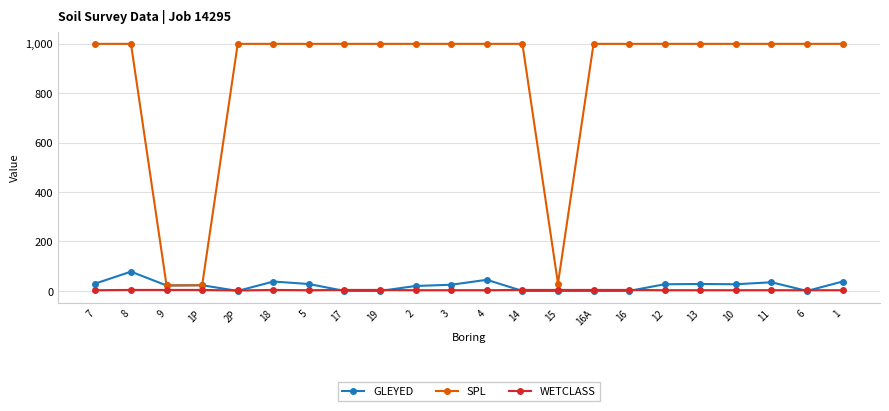

What is the value of the GLEYED point at the 3rd from the left?

22